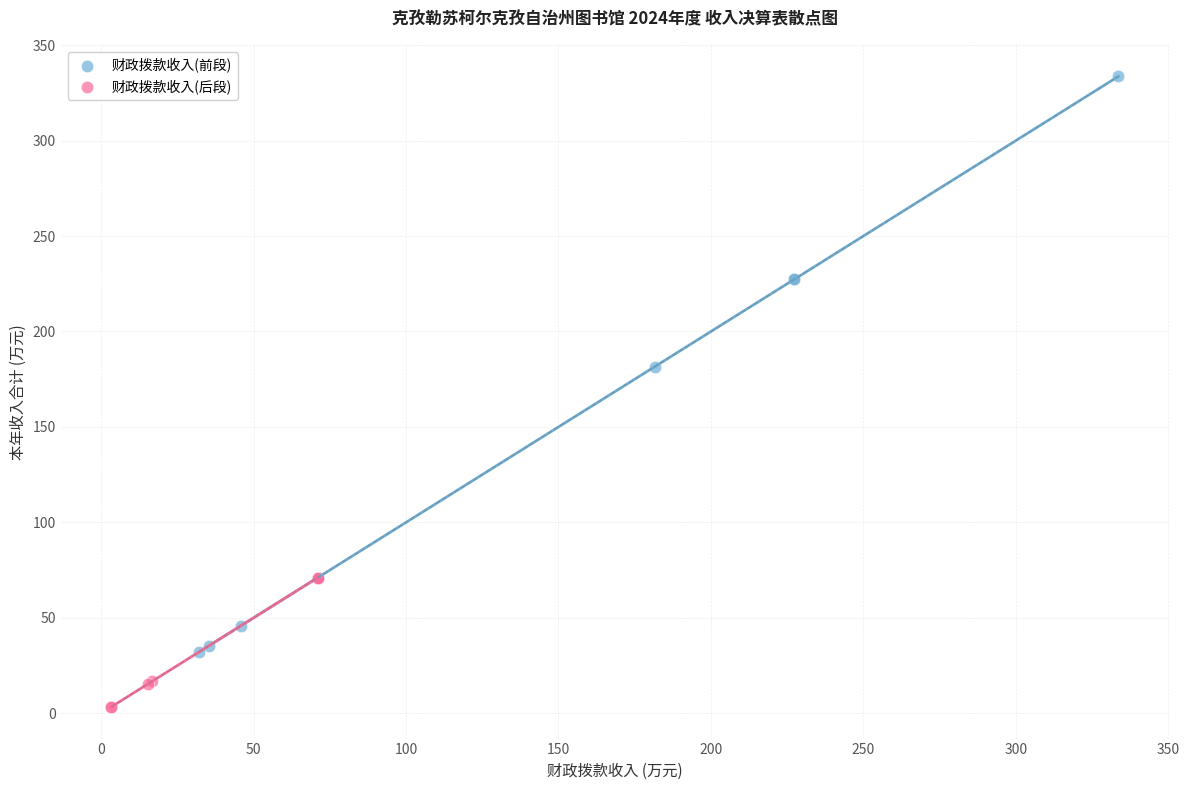

What are all the series names shown in the legend?

财政拨款收入(前段), 财政拨款收入(后段)